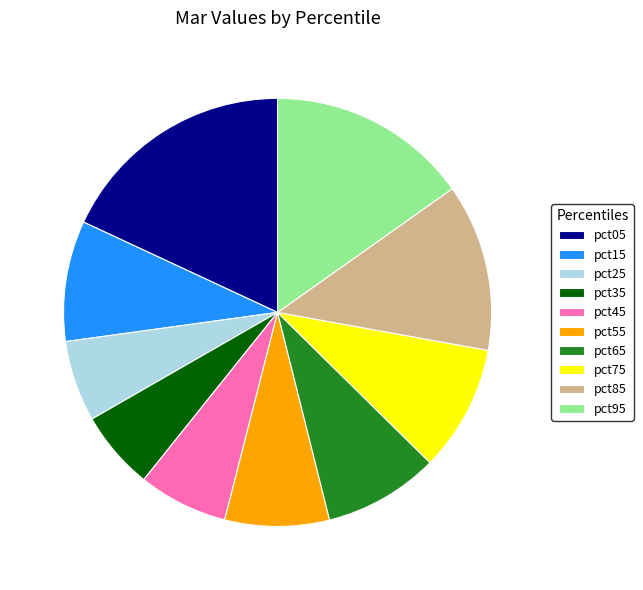

Is it true that pct85 is 13% of the pie?

True